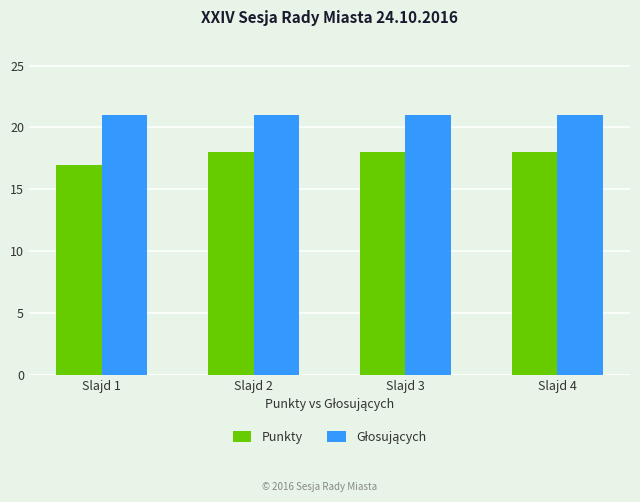

What is the difference between the highest and lowest values at Slajd 2?

3